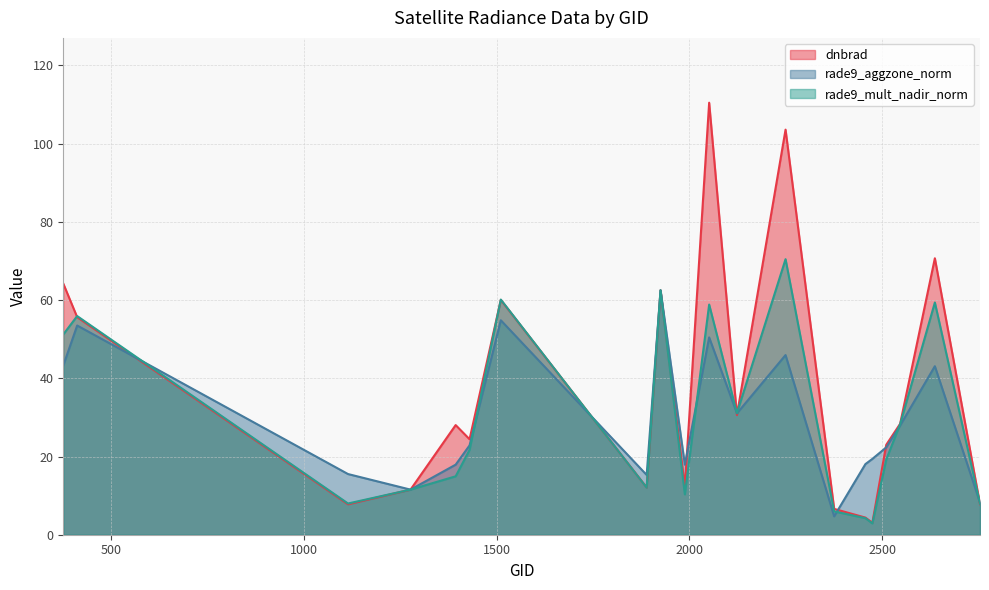

At which label is dnbrad closest to 56?

413